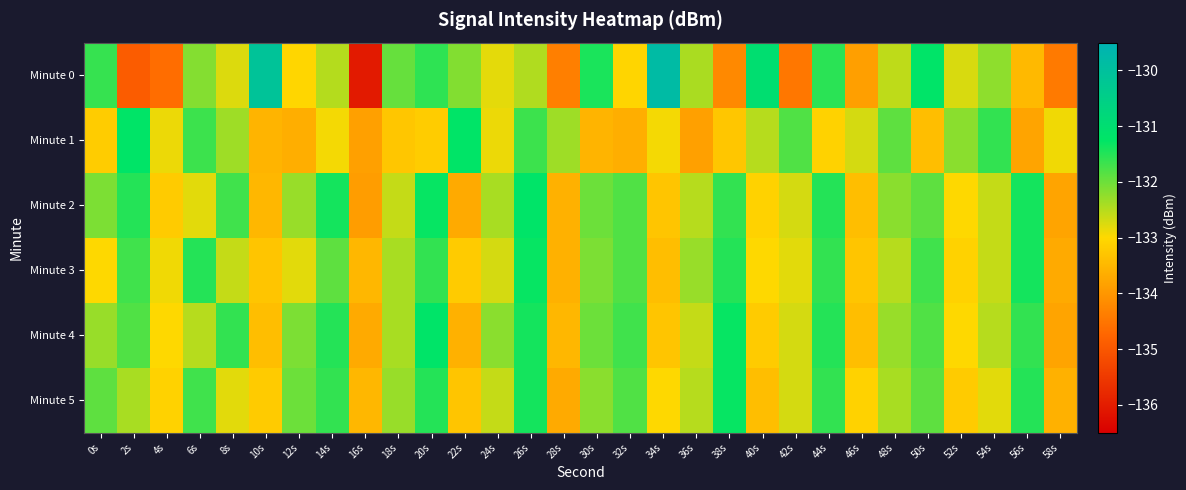

Rank the series by their maximum value, from highest to lowest.

Minute 0, Minute 2, Minute 4, Minute 1, Minute 3, Minute 5